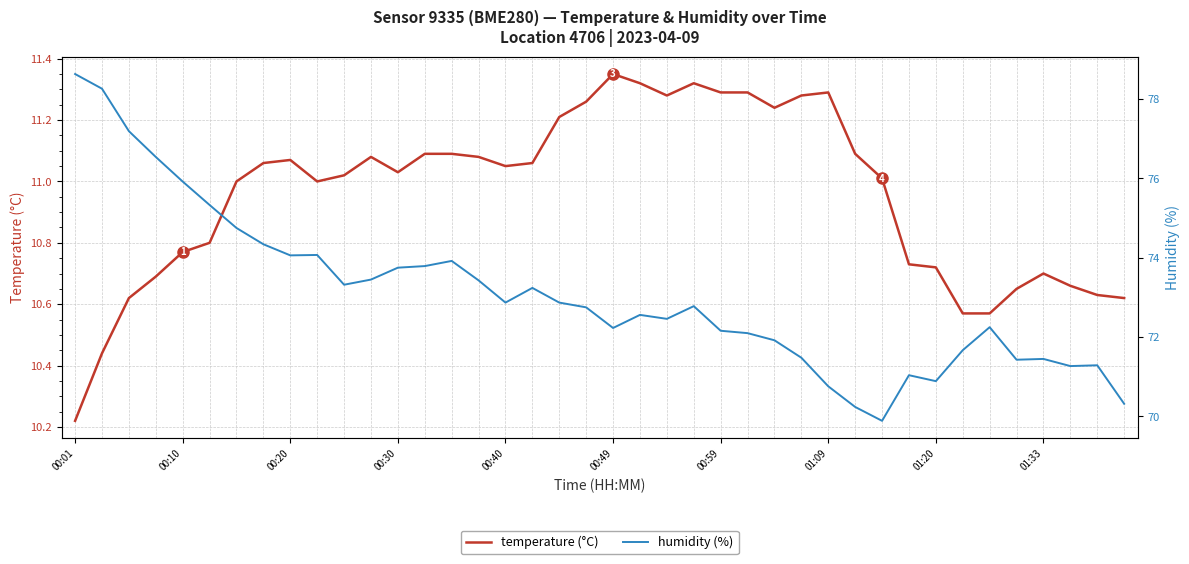

Which series changed the most between 21 and 27?

humidity